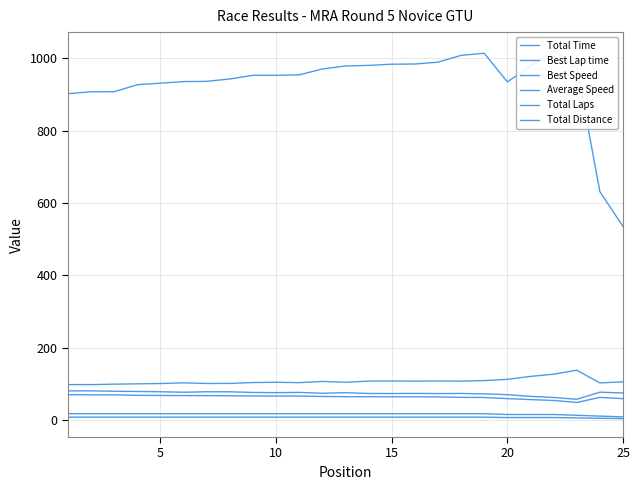

True or false: Best Speed and Average Speed cross at least once.

False